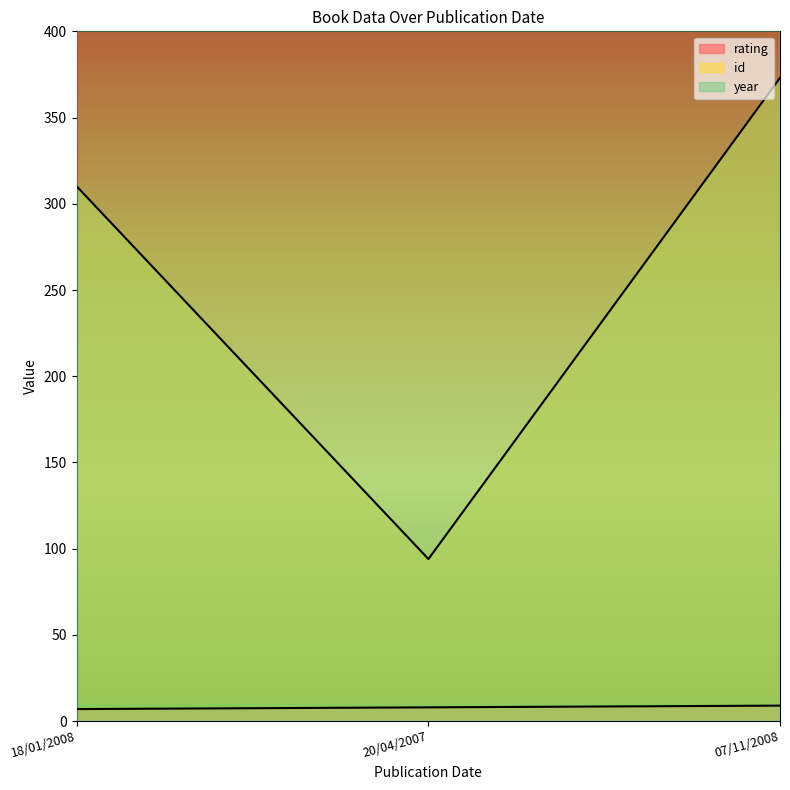

Rank the series at 18/01/2008 from lowest to highest value.

rating, id, year